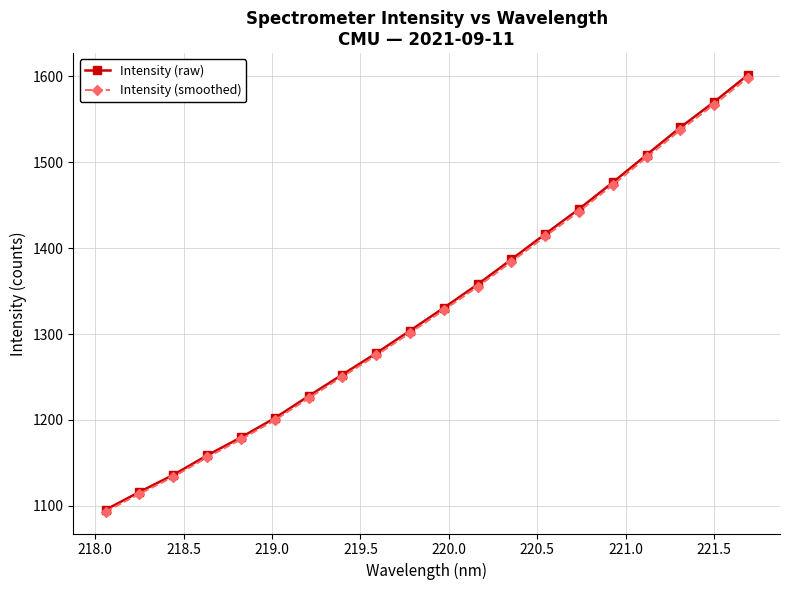

At how many categories does at least one series exceed 1266?

12